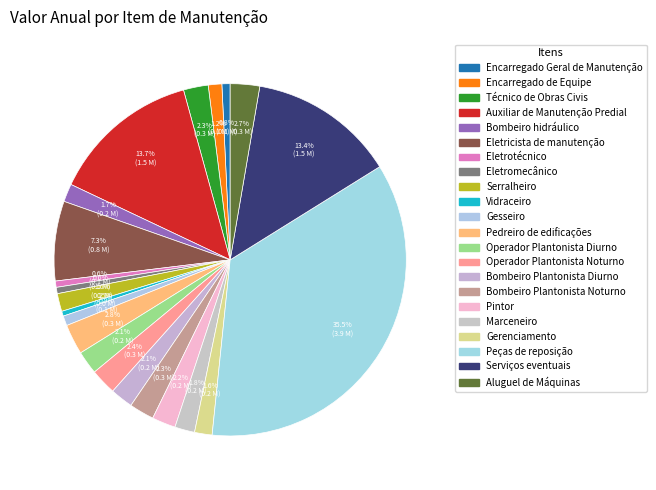

What is the largest slice in the pie chart?

Peças de reposição